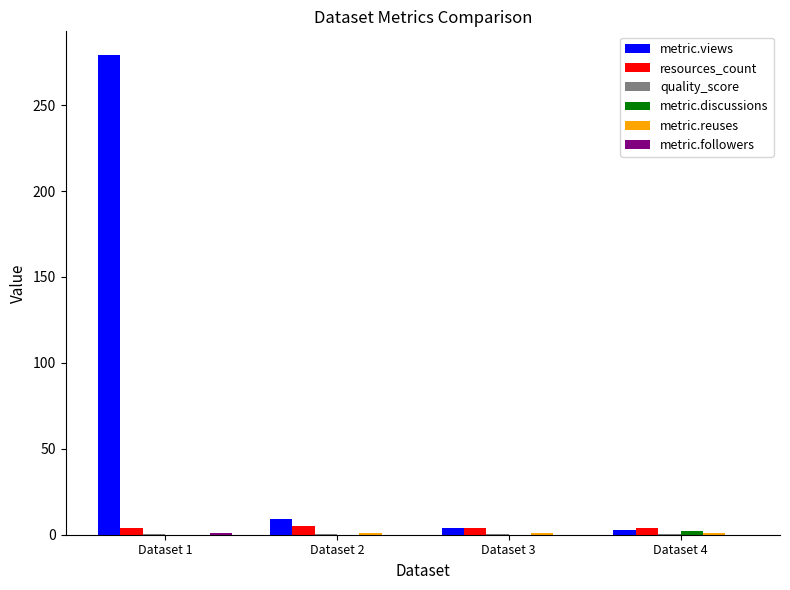

What is the sum of all resources_count values?

17.0